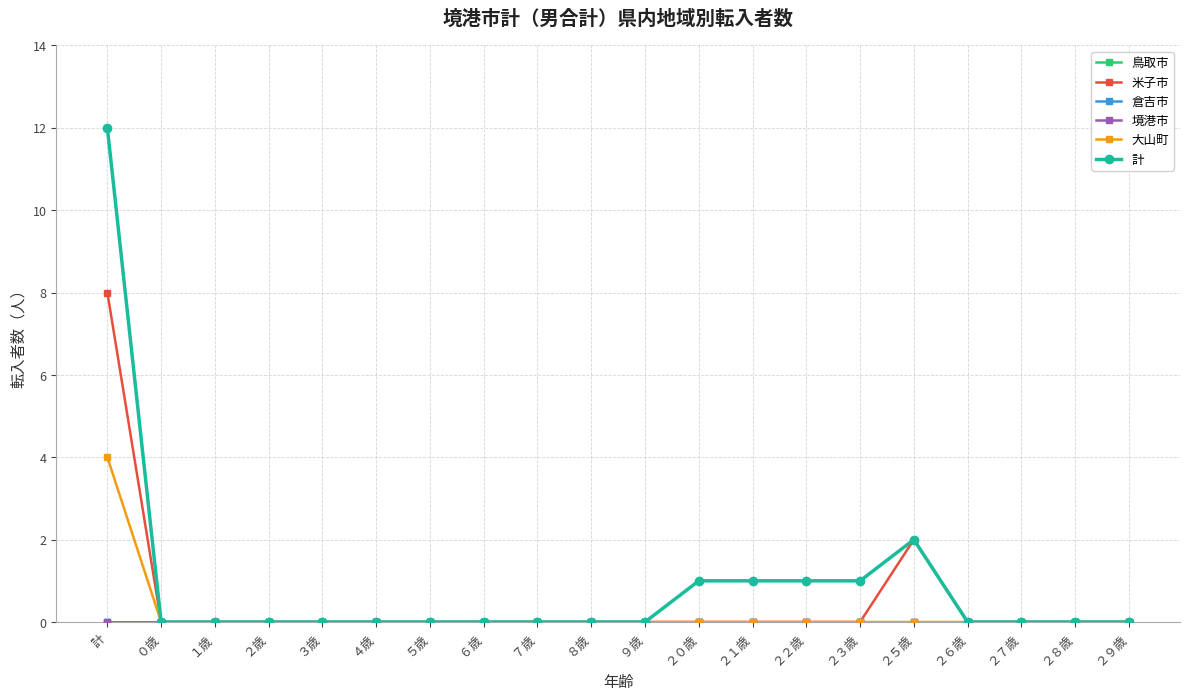

Which category has the lowest value in the 境港市 series?

計